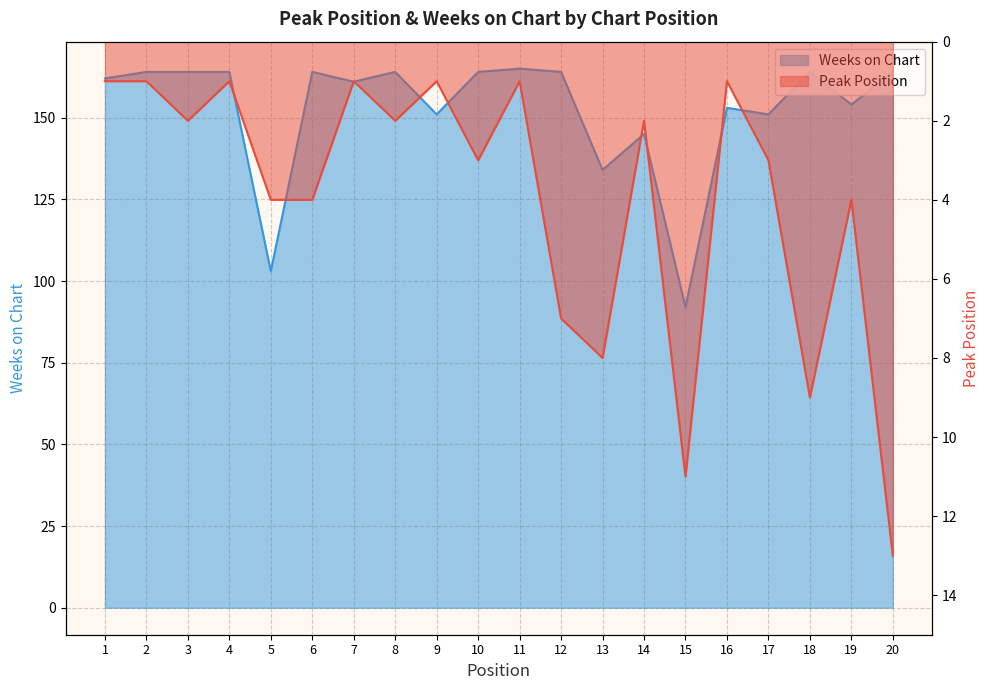

Which category has the lowest value across all series?

1